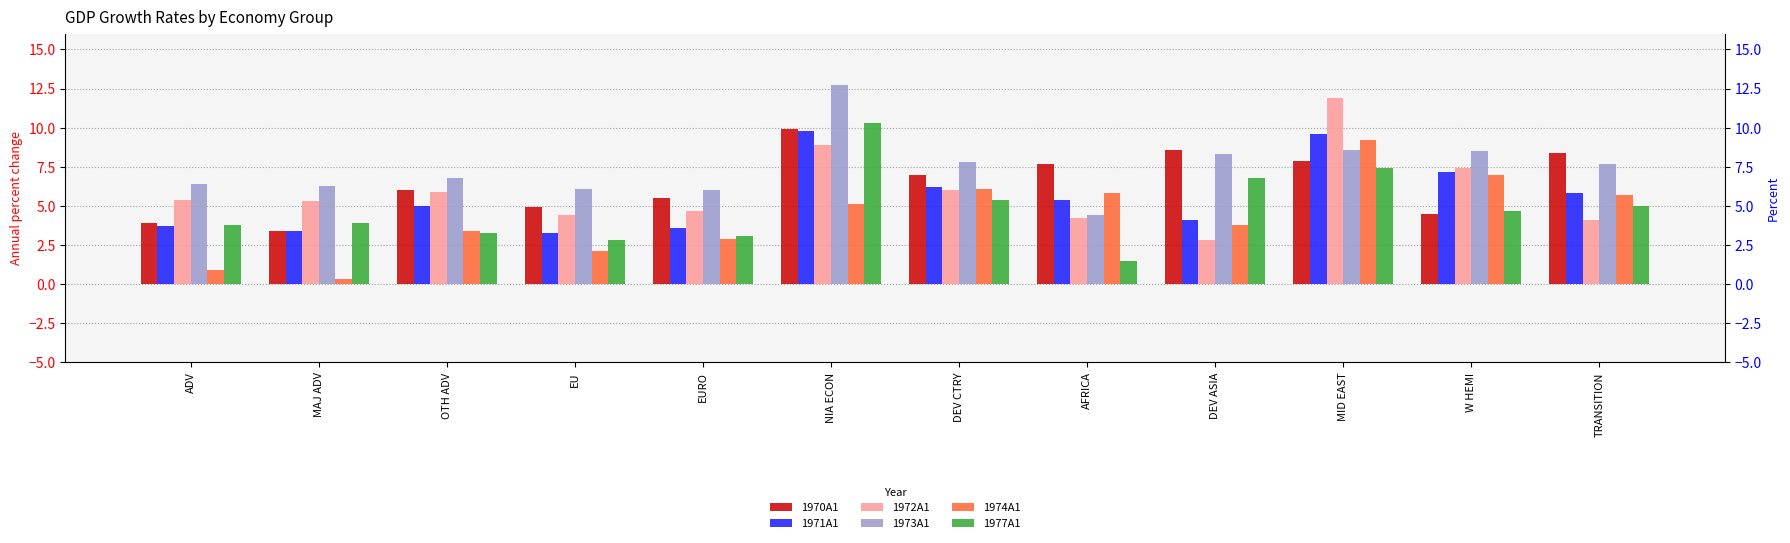

At how many categories does at least one series exceed 7?

7